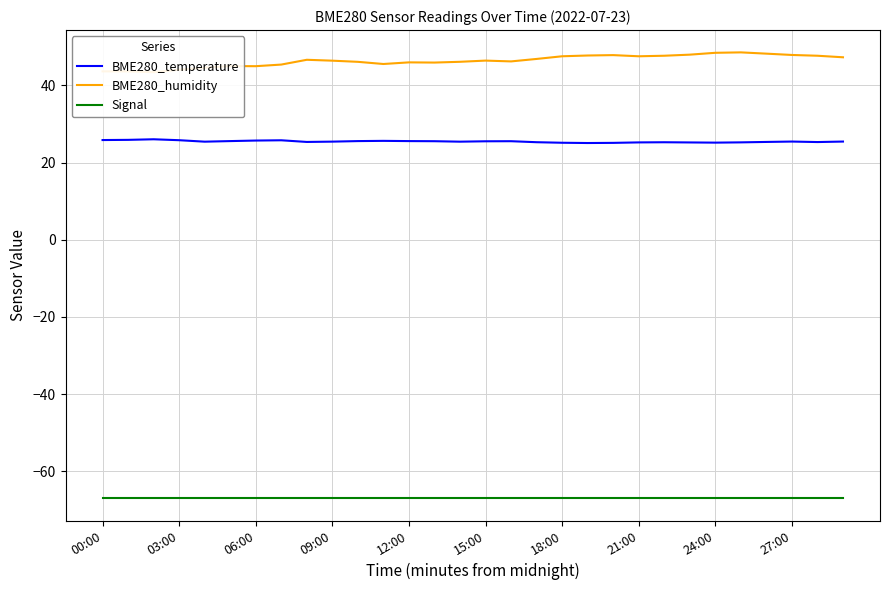

True or false: Signal has a value of -67.0 at 24:00.

True